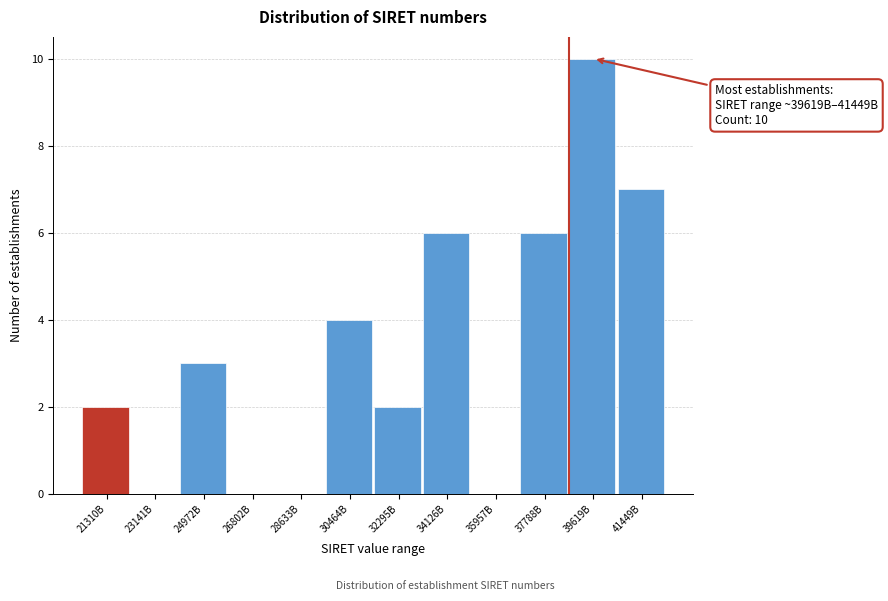

Reading left to right, transcribe all the data shown in this chart.

21310B=2	23141B=0	24972B=3	26802B=0	28633B=0	30464B=4	32295B=2	34126B=6	35957B=0	37788B=6	39619B=10	41449B=7